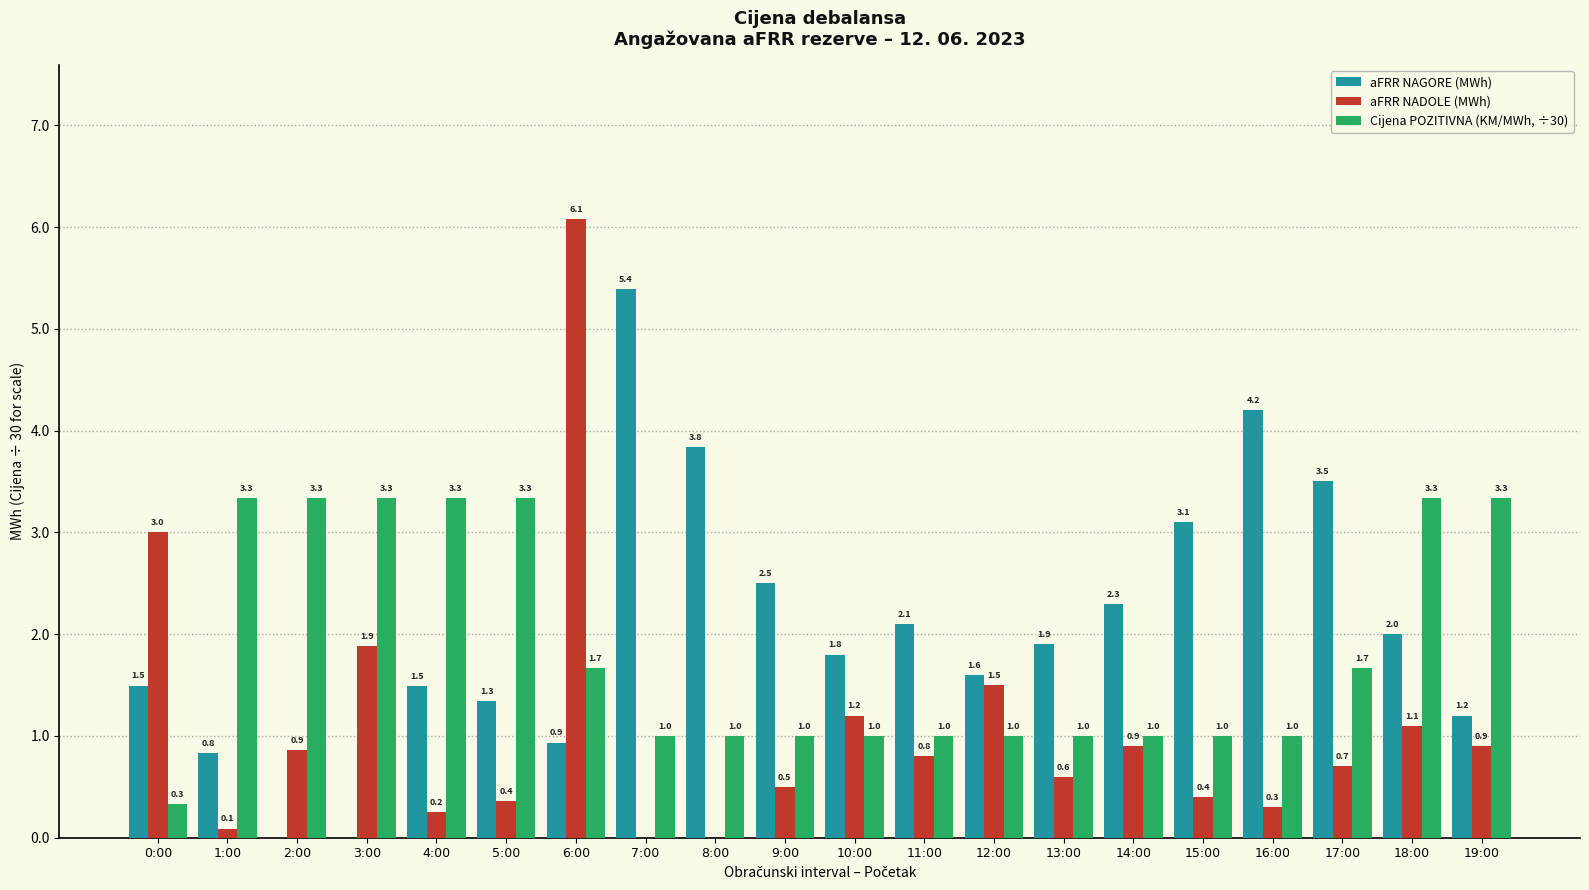

True or false: aFRR NADOLE (MWh) has a value of 0.4 at 5:00.

True